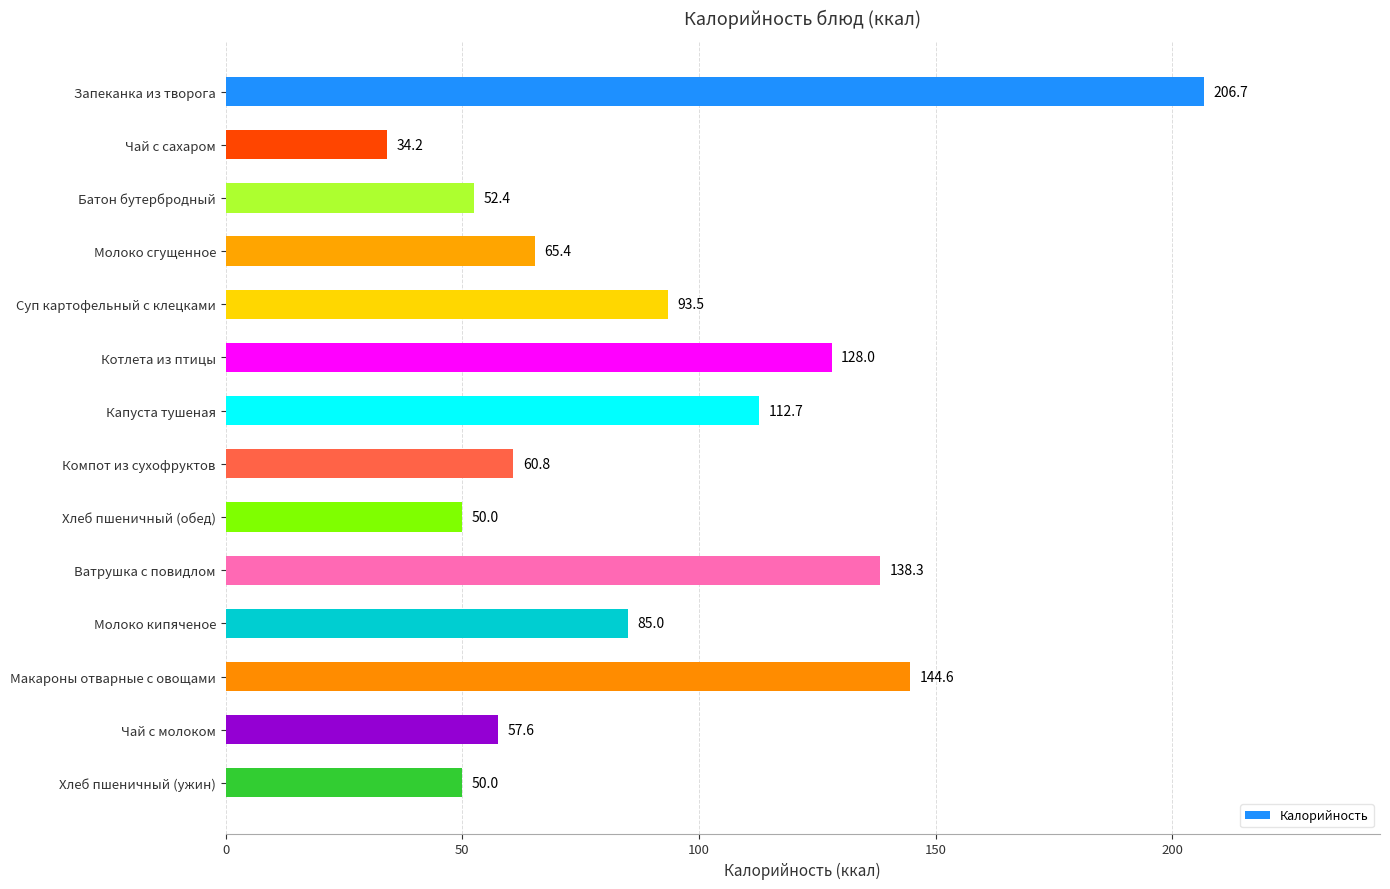

Where is the data nearest to the value 120?

Капуста тушеная